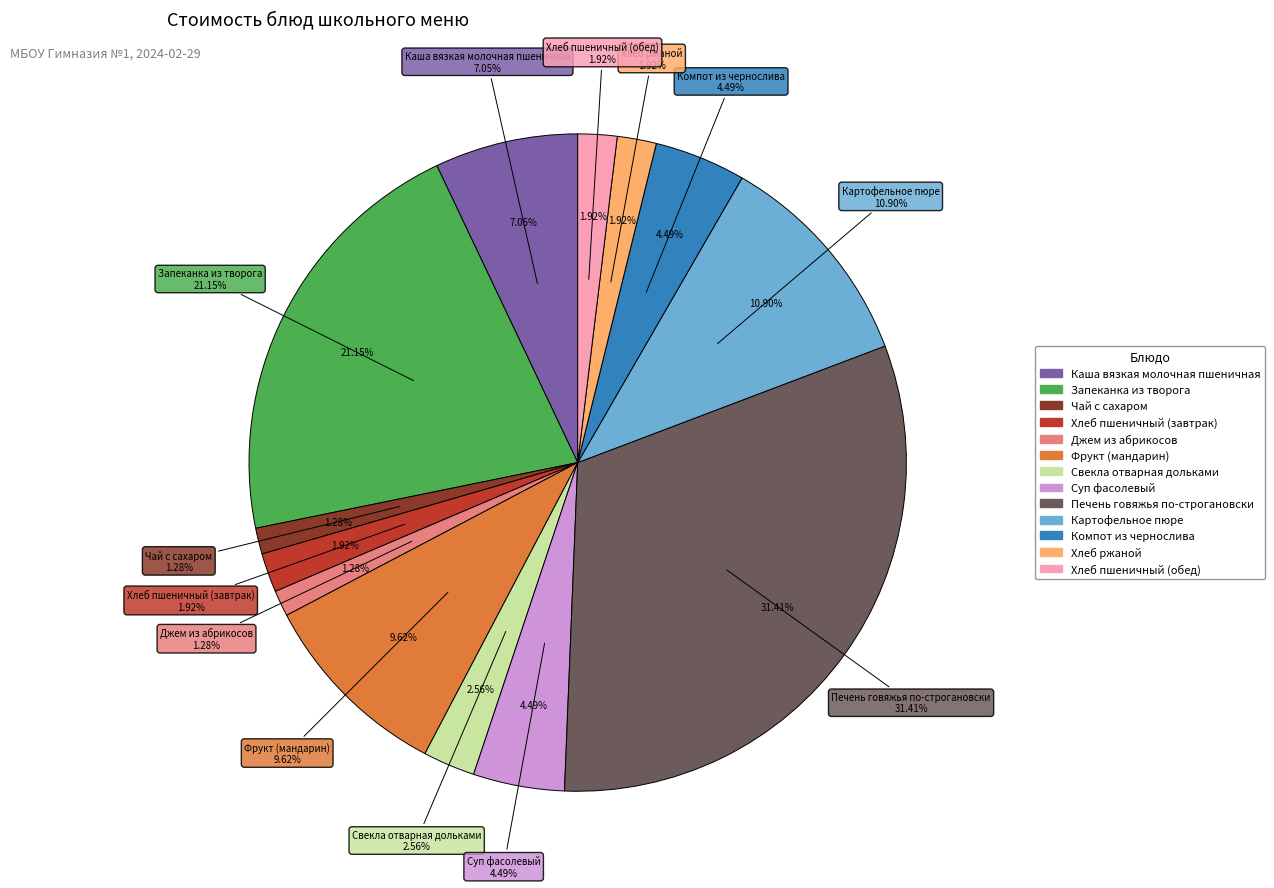

True or false: Запеканка из творога accounts for 15% of the total.

False